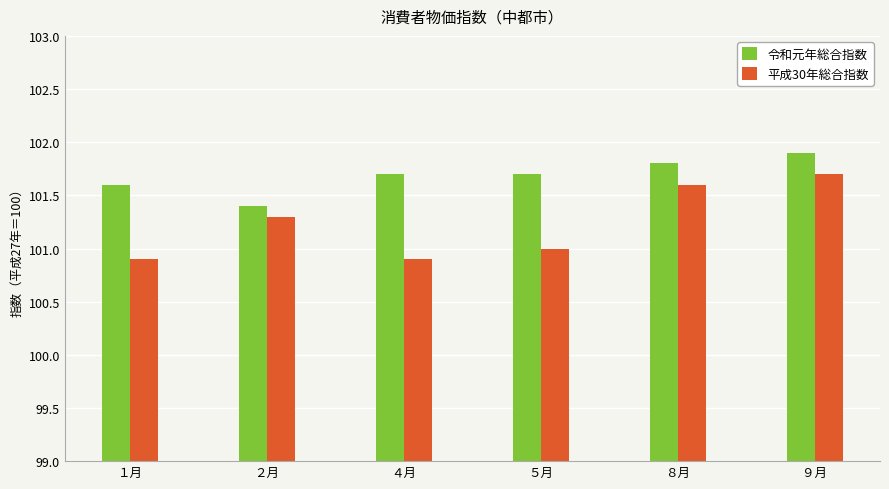

What is the difference between the 令和元年総合指数 values at ９月 and ２月?

0.5